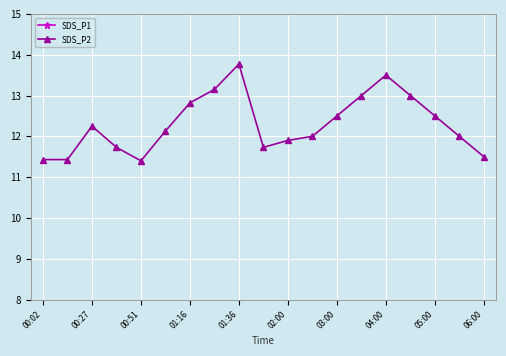

At which label does SDS_P2 reach its peak?

01:36